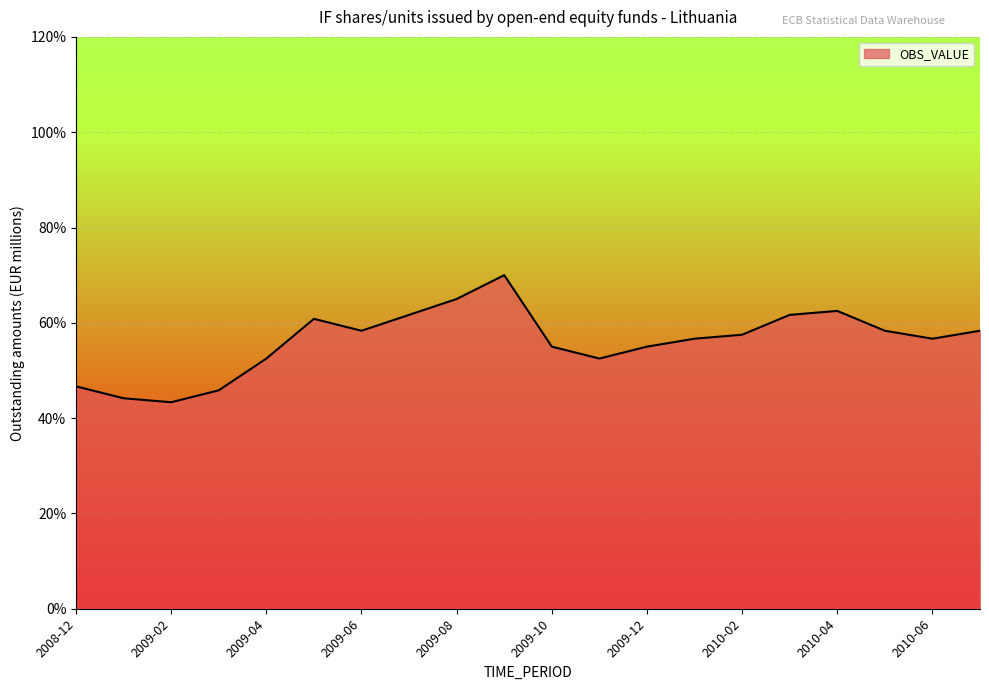

What is the sum of all values?

1122.5